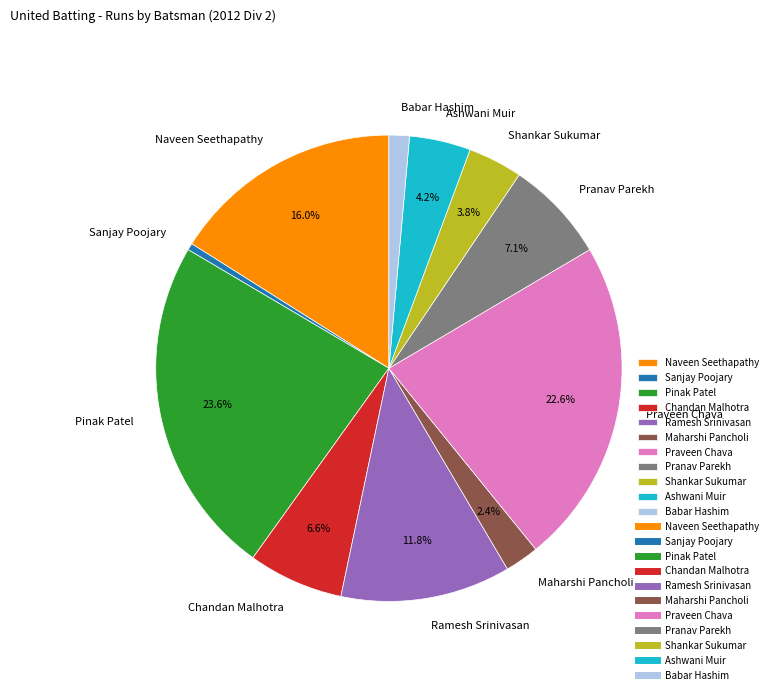

To the nearest percent, what is the combined percentage of Chandan Malhotra and Shankar Sukumar?

10%